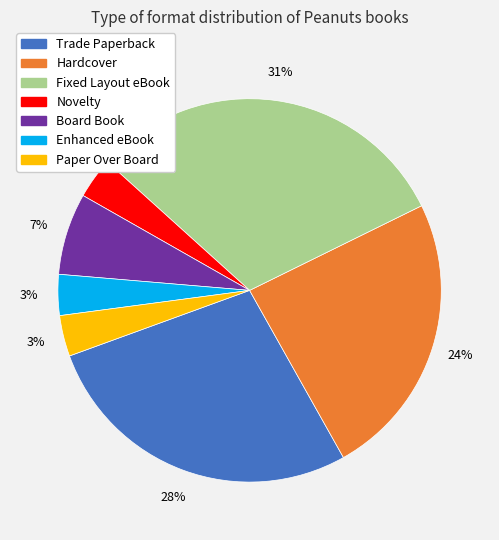

Does Fixed Layout eBook account for over 50% of the chart?

No